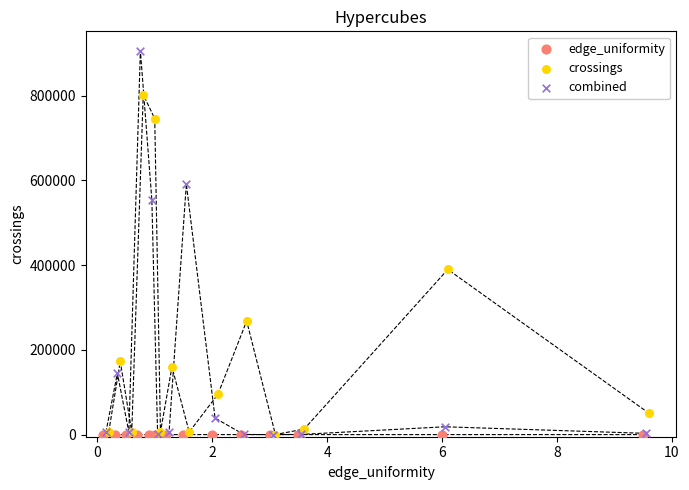

Which series contains the highest Y value?

combined